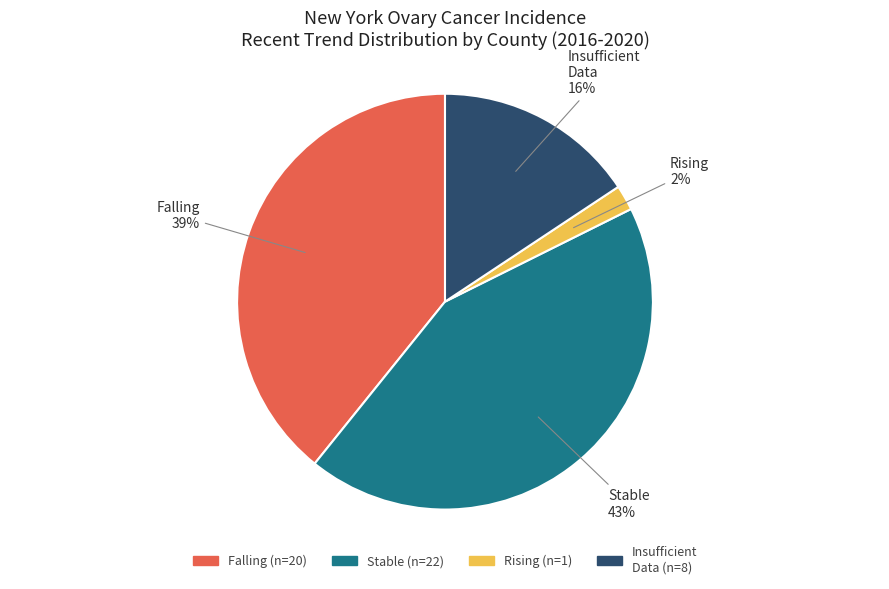

To the nearest percent, what portion does Insufficient Data represent?

16%